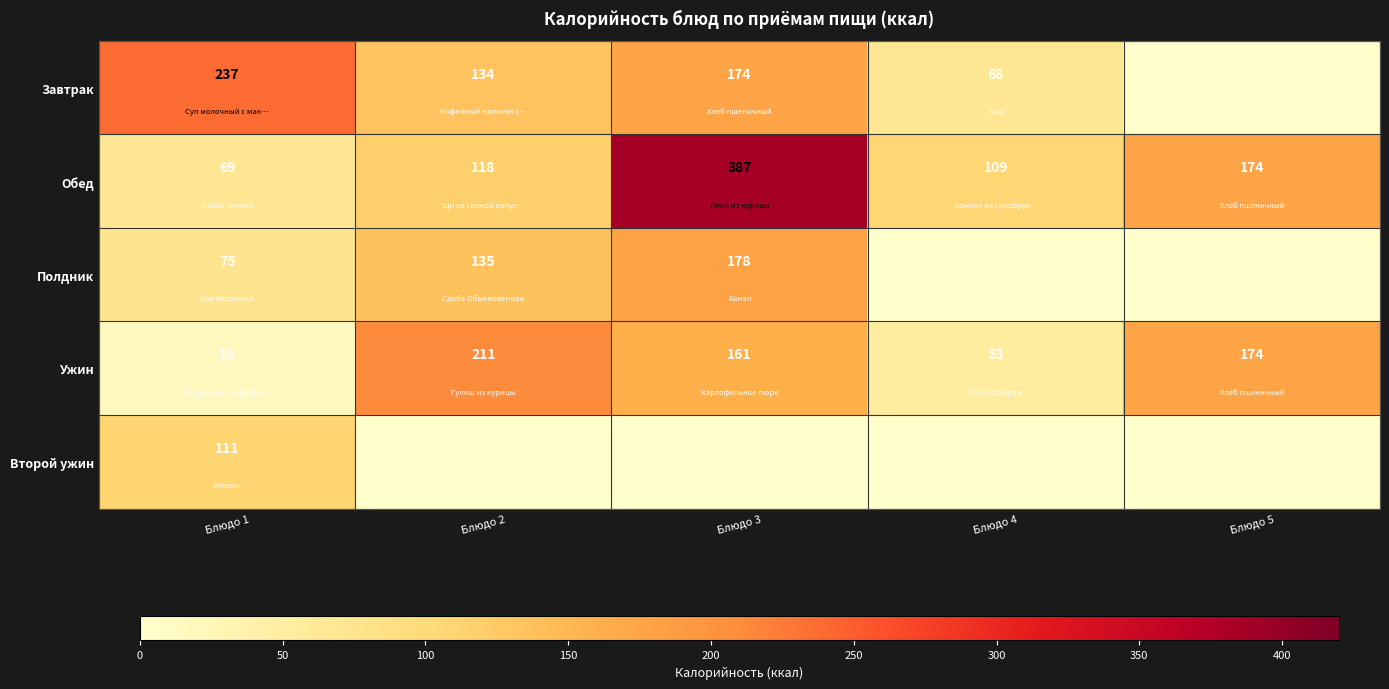

What is the lowest value of the Ужин series?

16